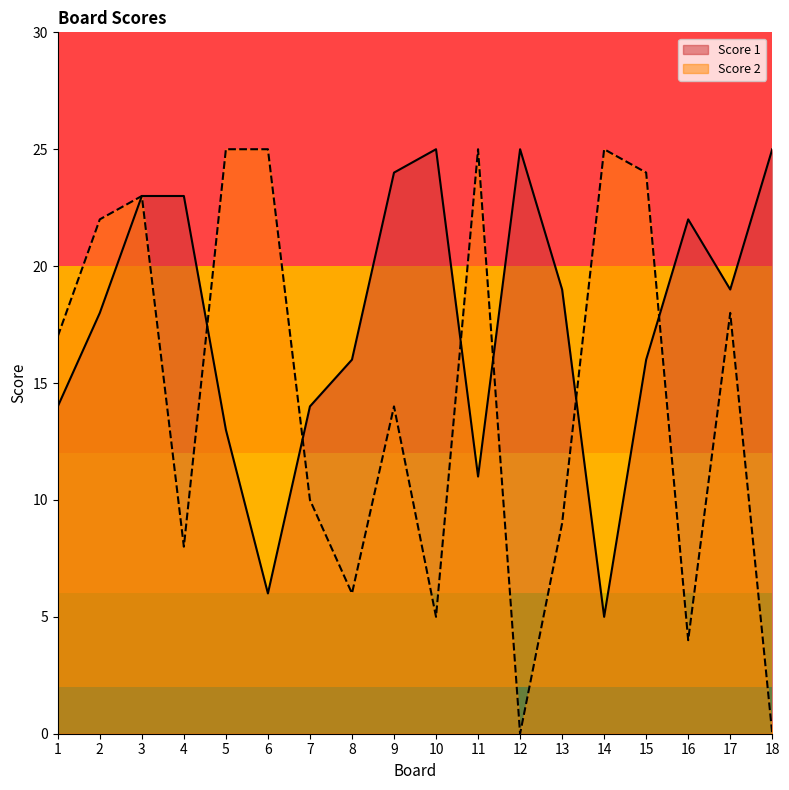

What is the total value across all series at 5?

38